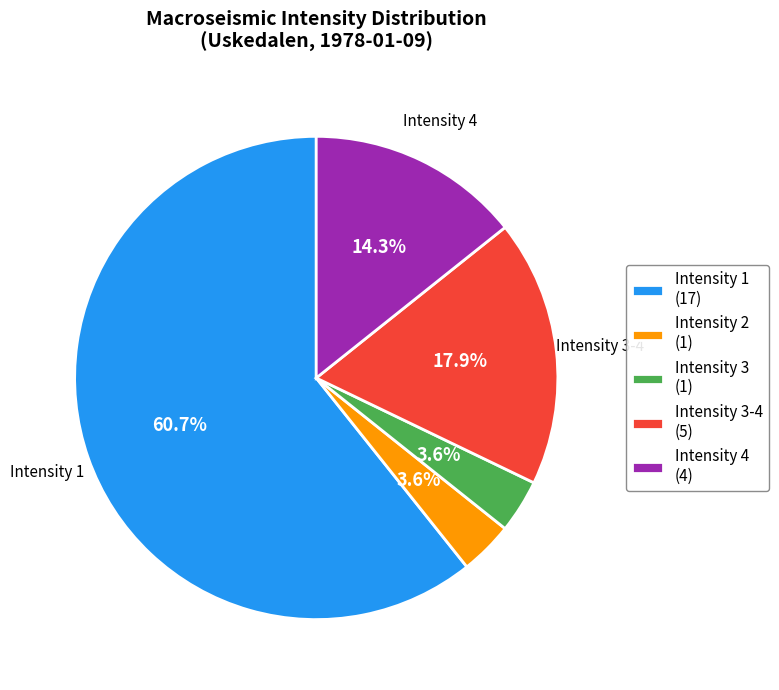

How much of the chart is everything except Intensity 3 (1)?

96.4%